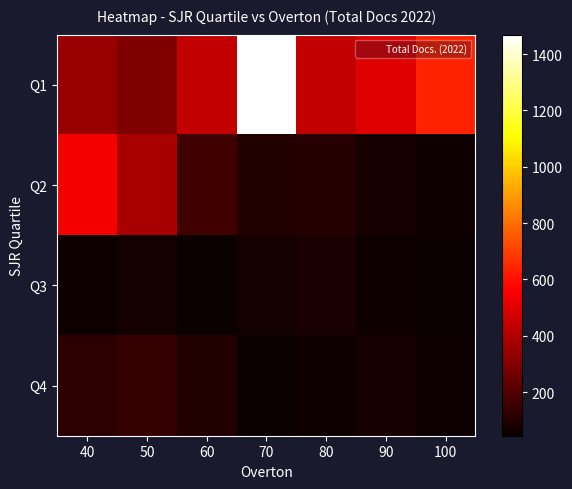

What is the spread (max minus min) of values at 90?

446